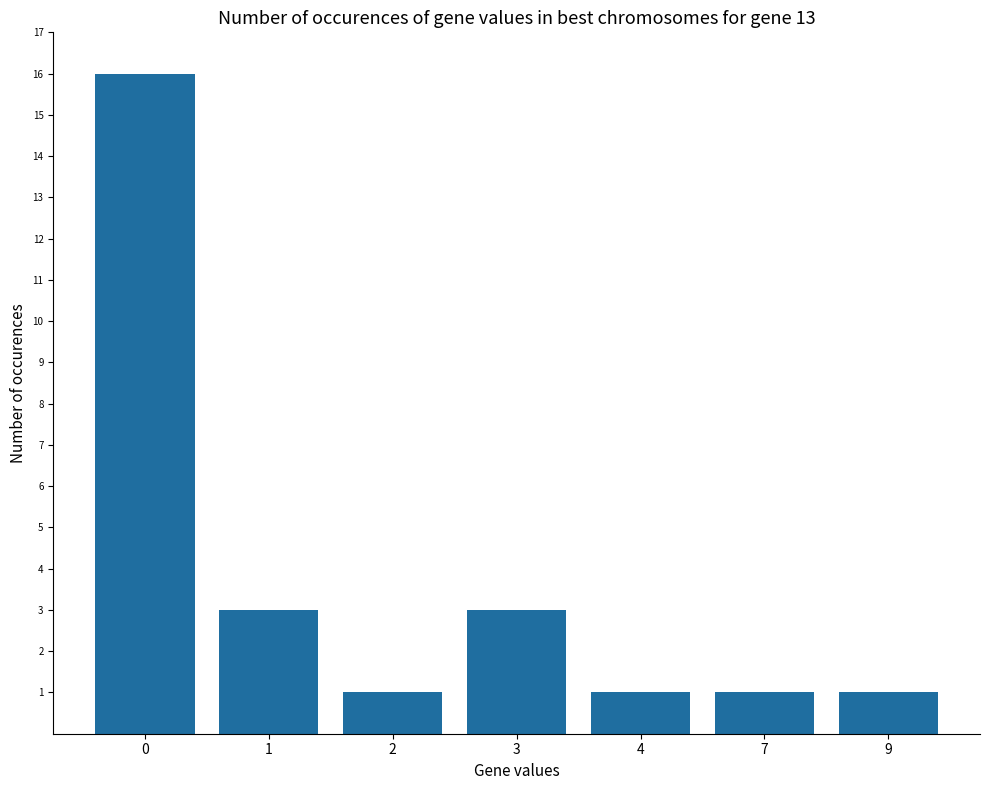

What is the smallest value displayed?

1